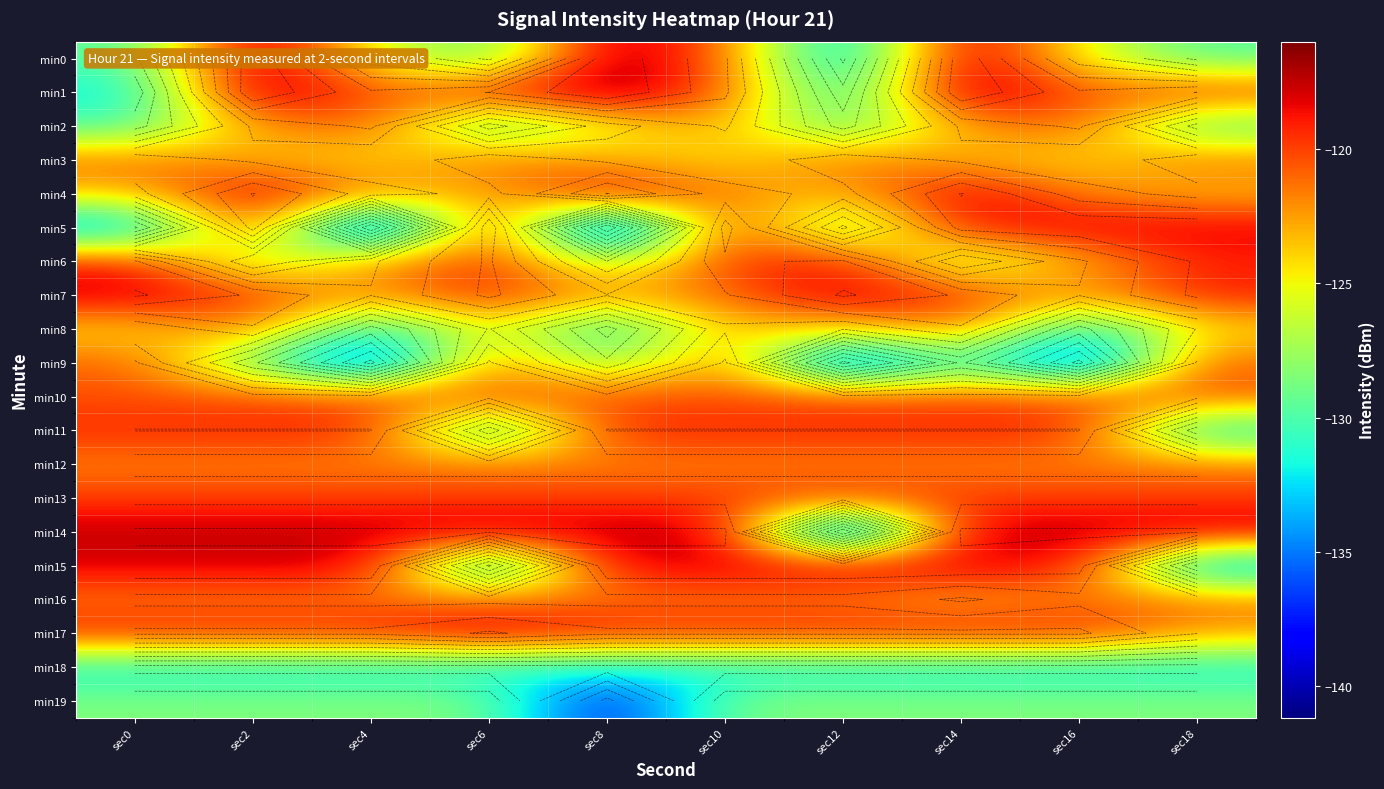

At sec12, list the series in order from smallest to largest.

min14, min9, min0, min1, min18, min2, min5, min19, min8, min4, min12, min16, min3, min10, min13, min11, min6, min17, min15, min7